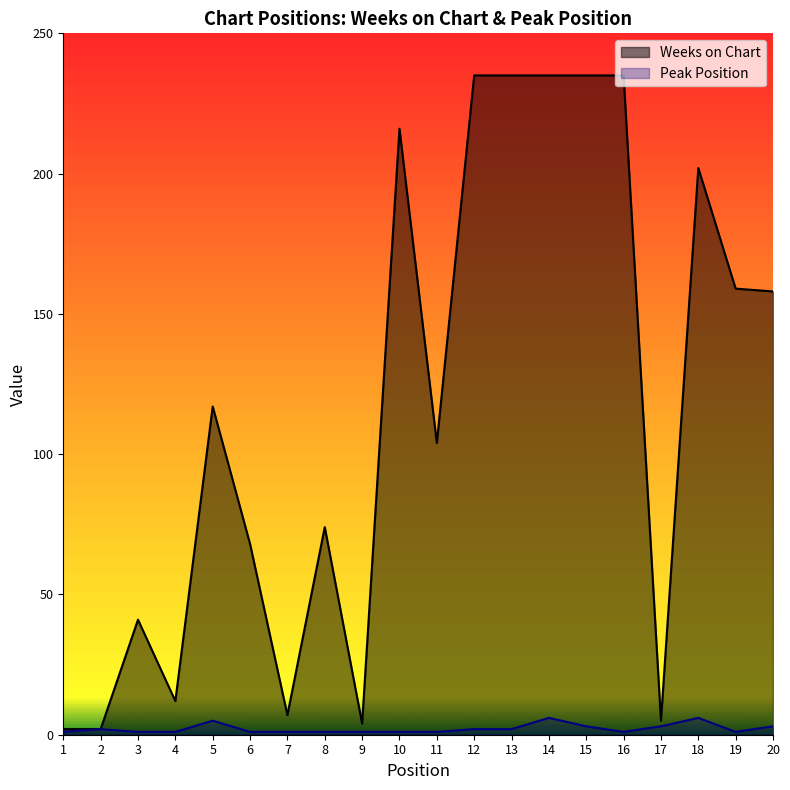

True or false: Weeks on Chart and Peak Position intersect in this chart.

False